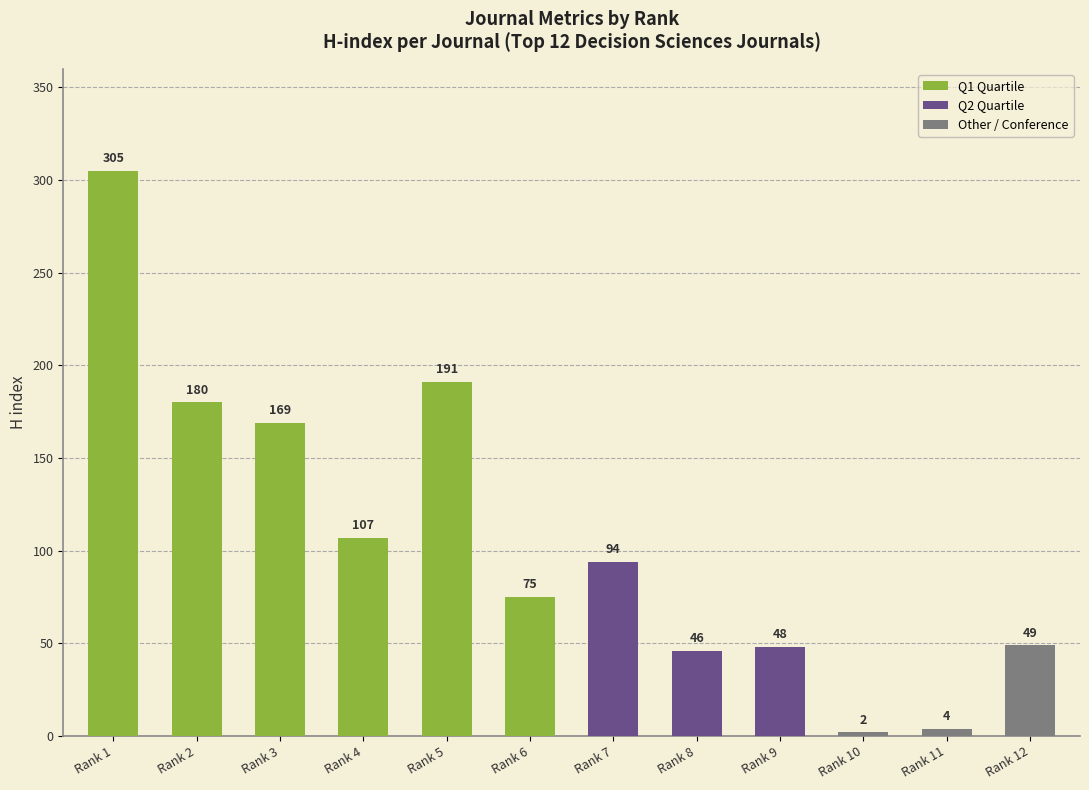

Reading left to right, what are all the values shown in this chart?

Rank 1=305	Rank 2=180	Rank 3=169	Rank 4=107	Rank 5=191	Rank 6=75	Rank 7=94	Rank 8=46	Rank 9=48	Rank 10=2	Rank 11=4	Rank 12=49